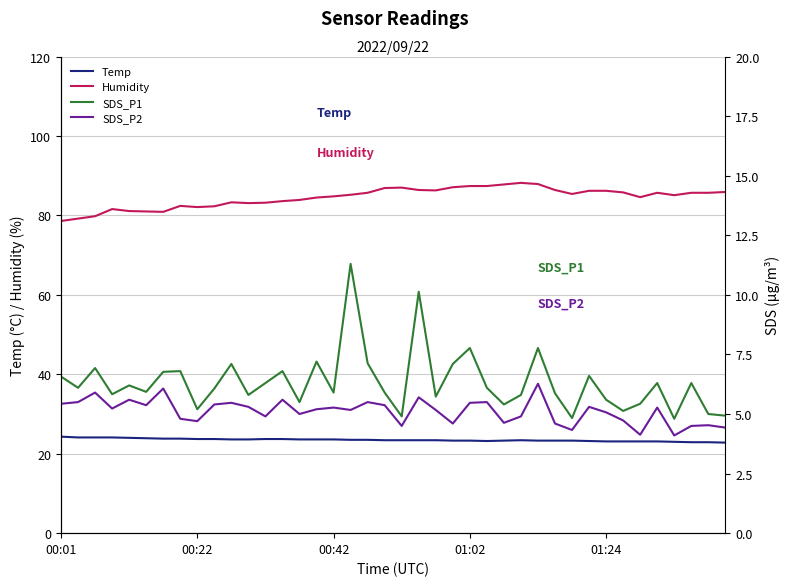

What is the difference between the maximum and minimum values in the SDS_P1 series?

6.5